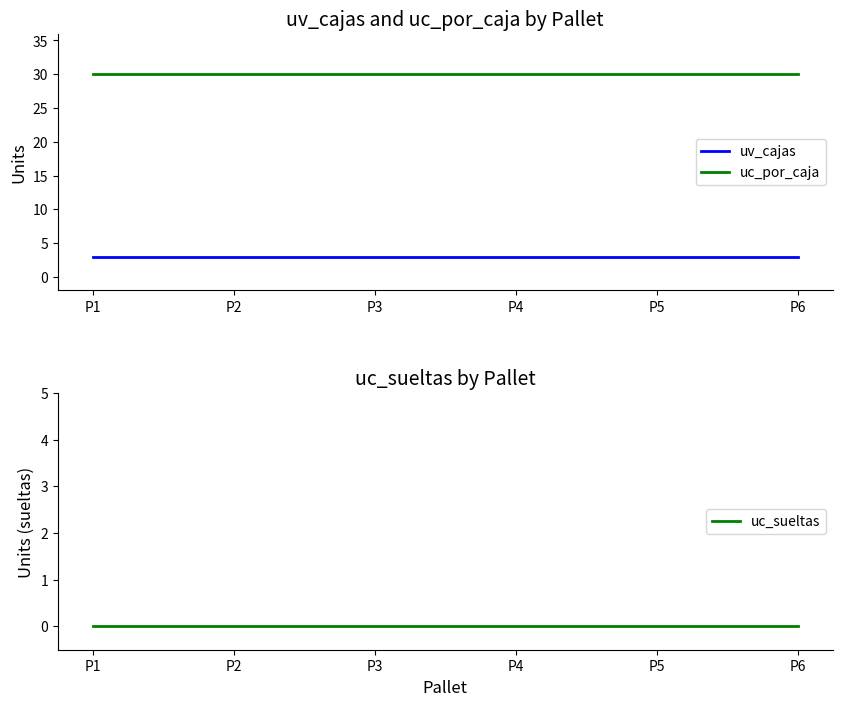

What is the value of the uc_por_caja point at the 1st from the left?

30